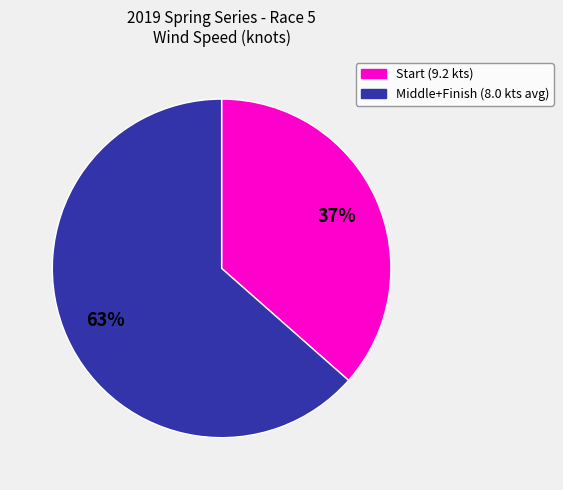

Does any single category account for the majority?

Yes